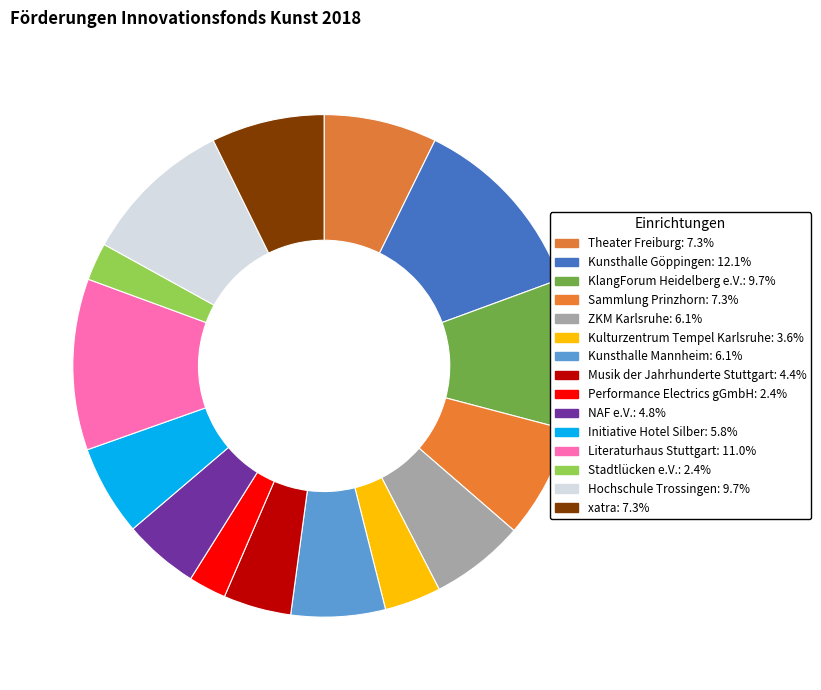

What percentage is the Performance Electrics gGmbH slice, to the nearest percent?

2%